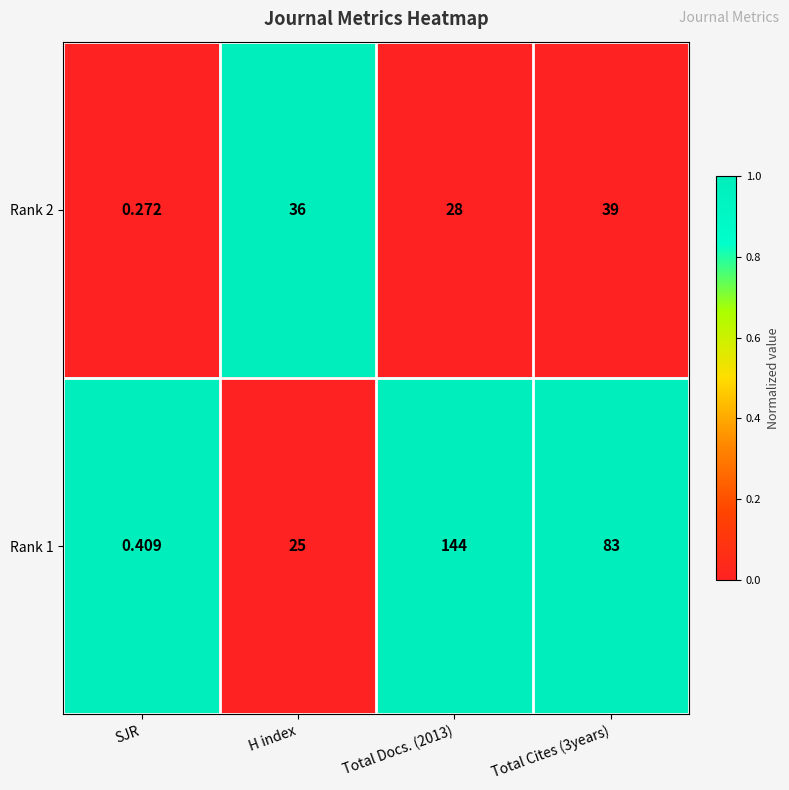

Is the value of Rank 1 at Total Cites (3years) greater than the value of Rank 2 at Total Cites (3years)?

Yes